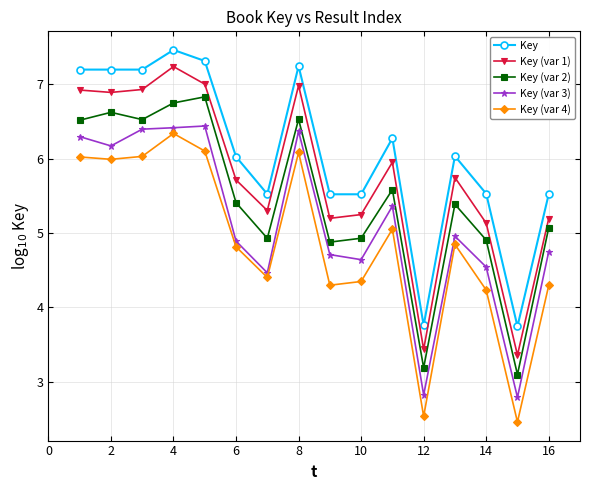

List the series in order of their overall mean, highest first.

Key, Key (var 1), Key (var 2), Key (var 3), Key (var 4)